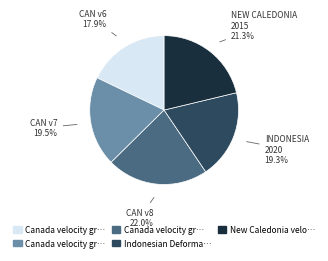

Does any single category account for the majority?

No